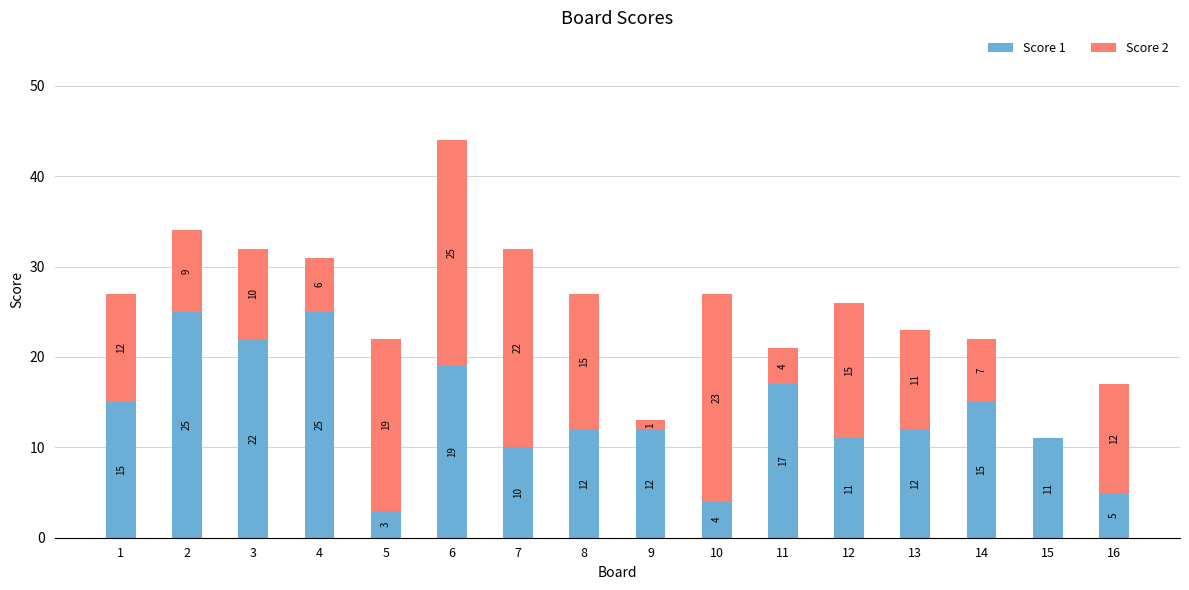

Are the bars horizontal?

No